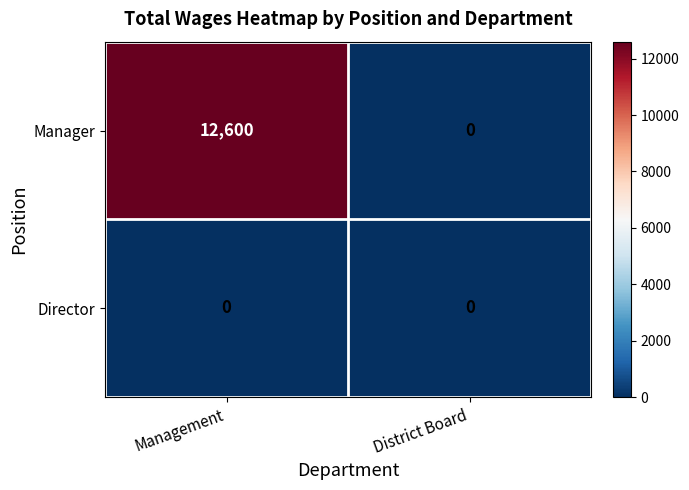

The Manager series shows 0 at District Board. True or false?

True